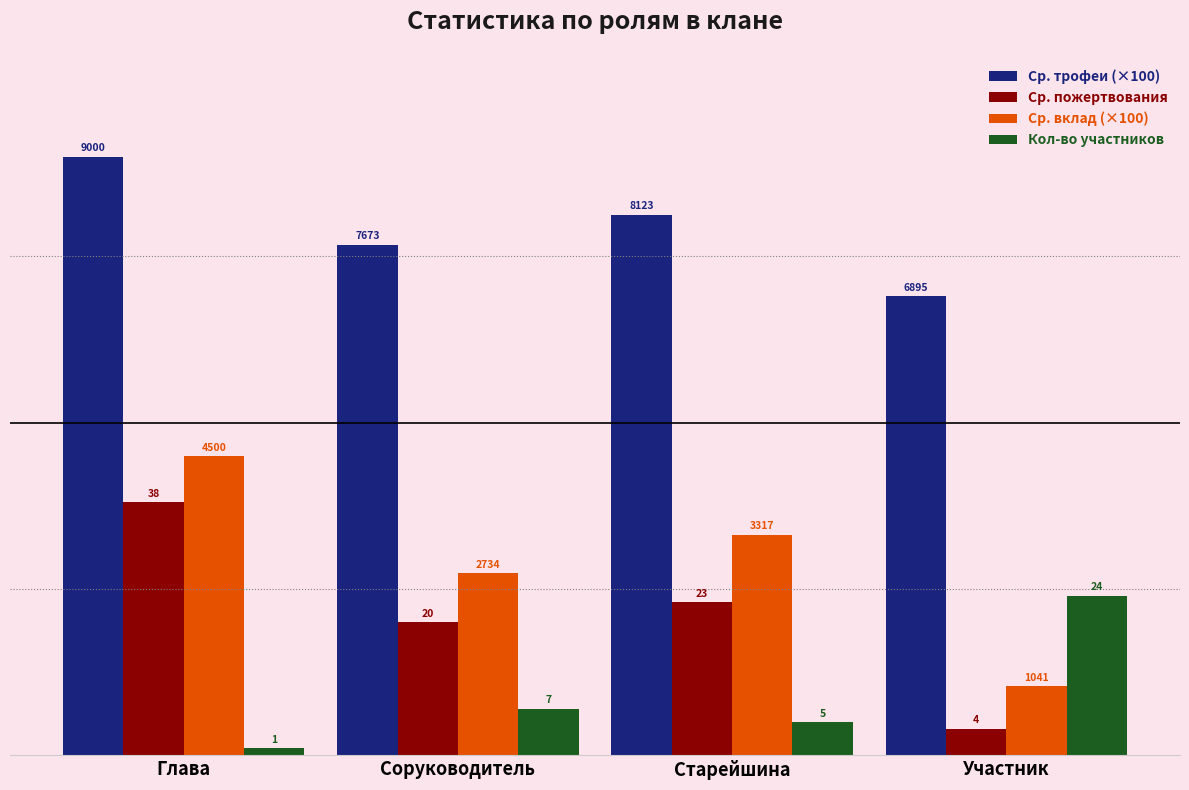

What is the label of the 3rd bar from the left?

Старейшина